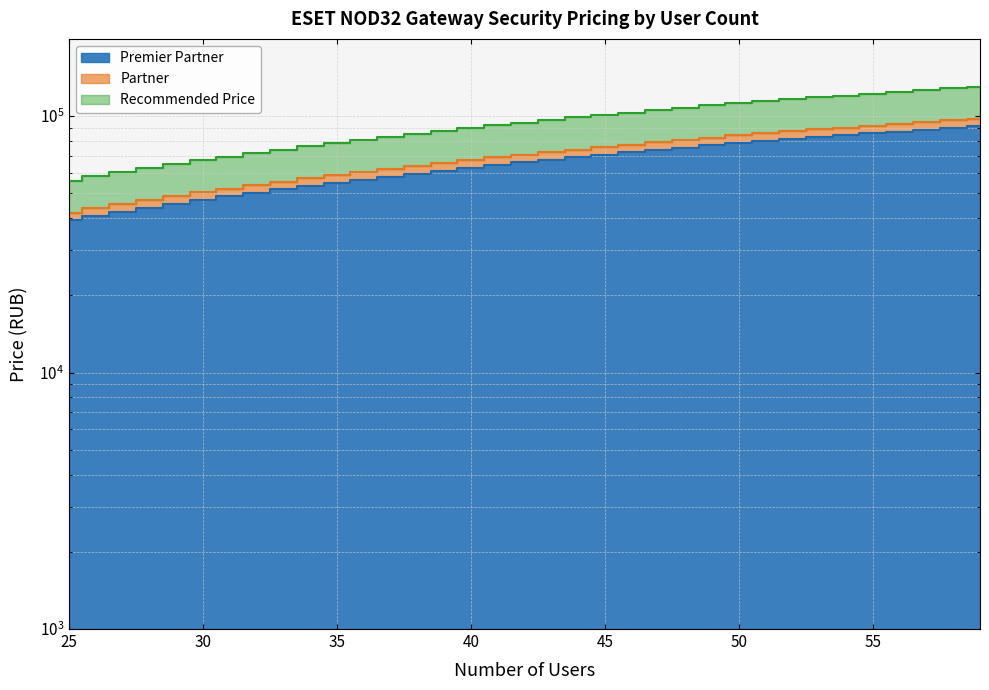

Count the number of data series in this chart.

3